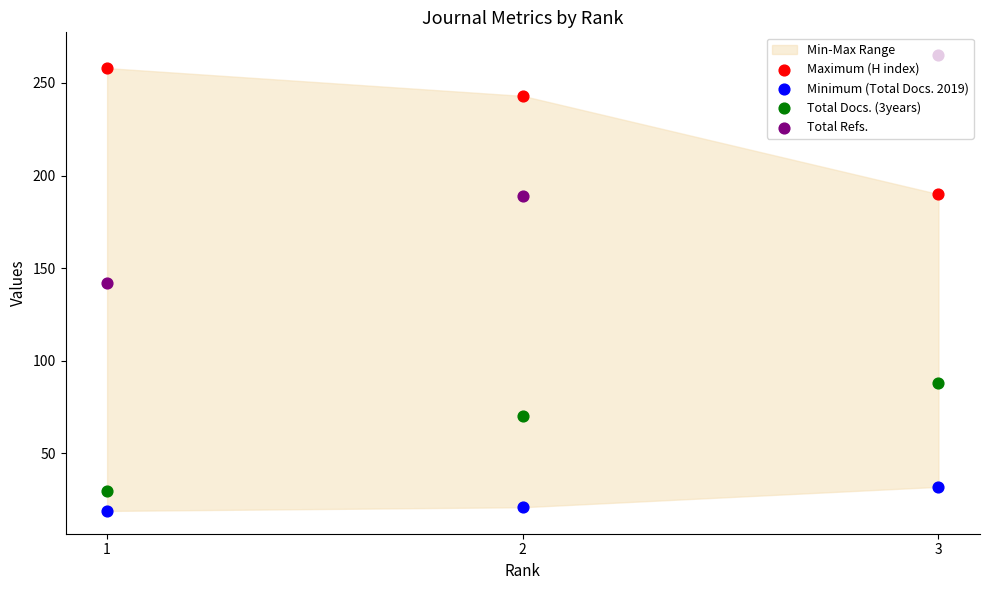

Which series contains the lowest Y value?

Minimum (Total Docs. 2019)